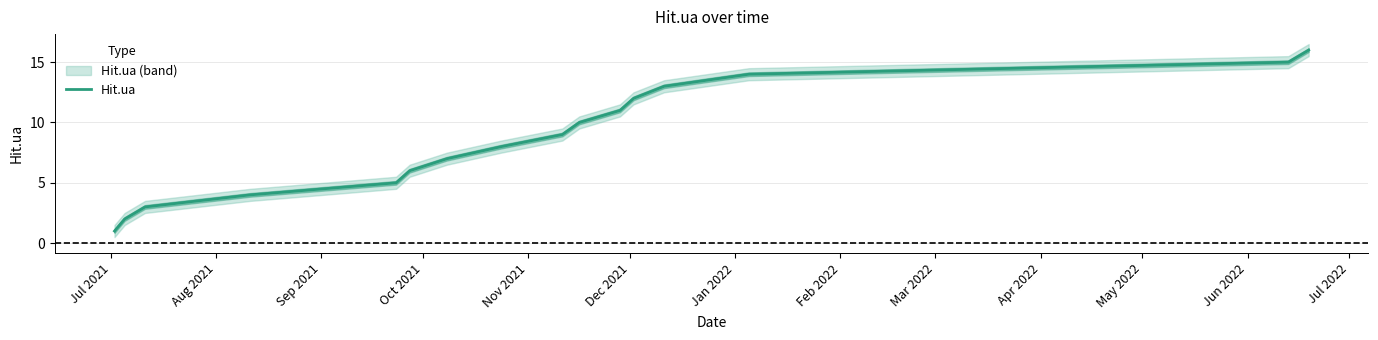

What is the greatest value displayed?

16